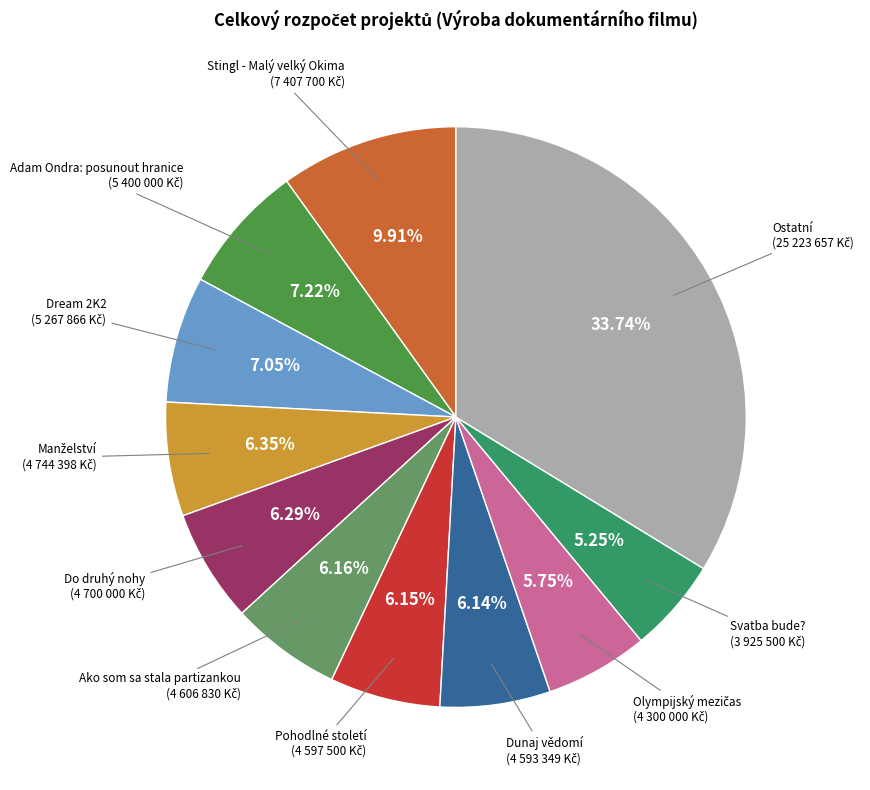

How many slices are in this pie chart?

11